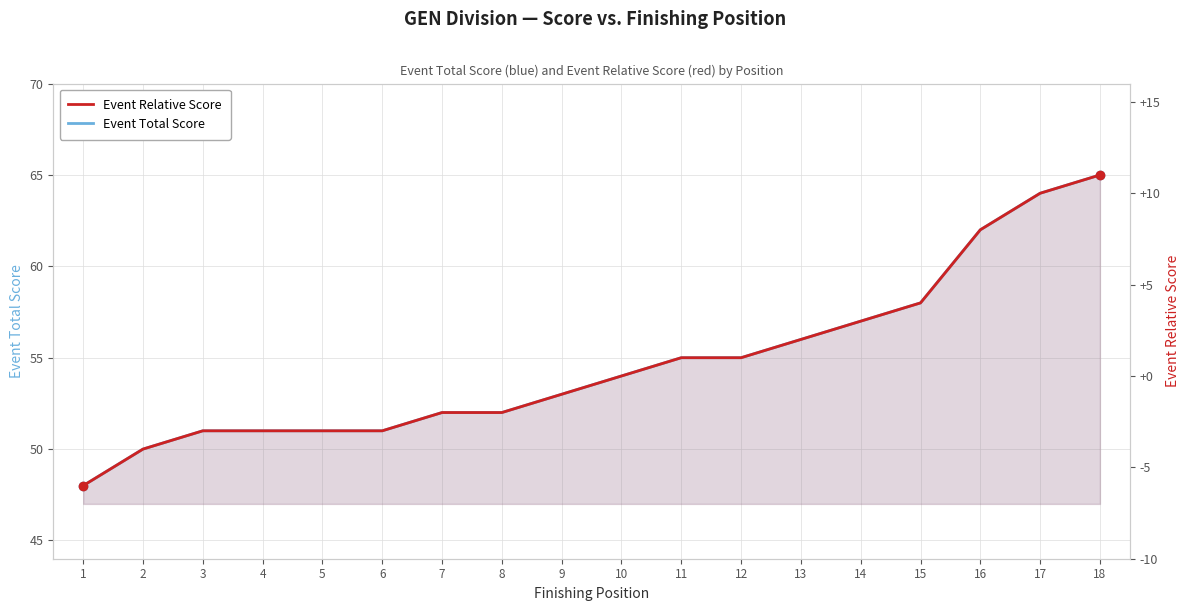

What is the value of the Event Total Score point at the 1st from the left?

48